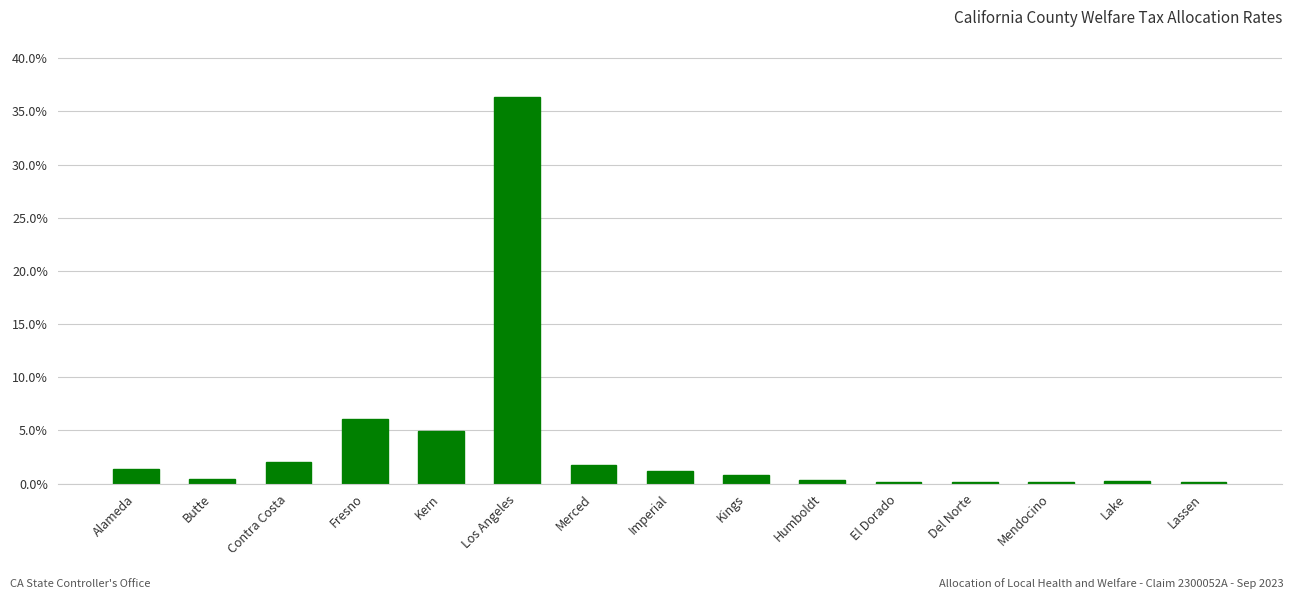

The chart shows a value of 0.0 at Del Norte. True or false?

True